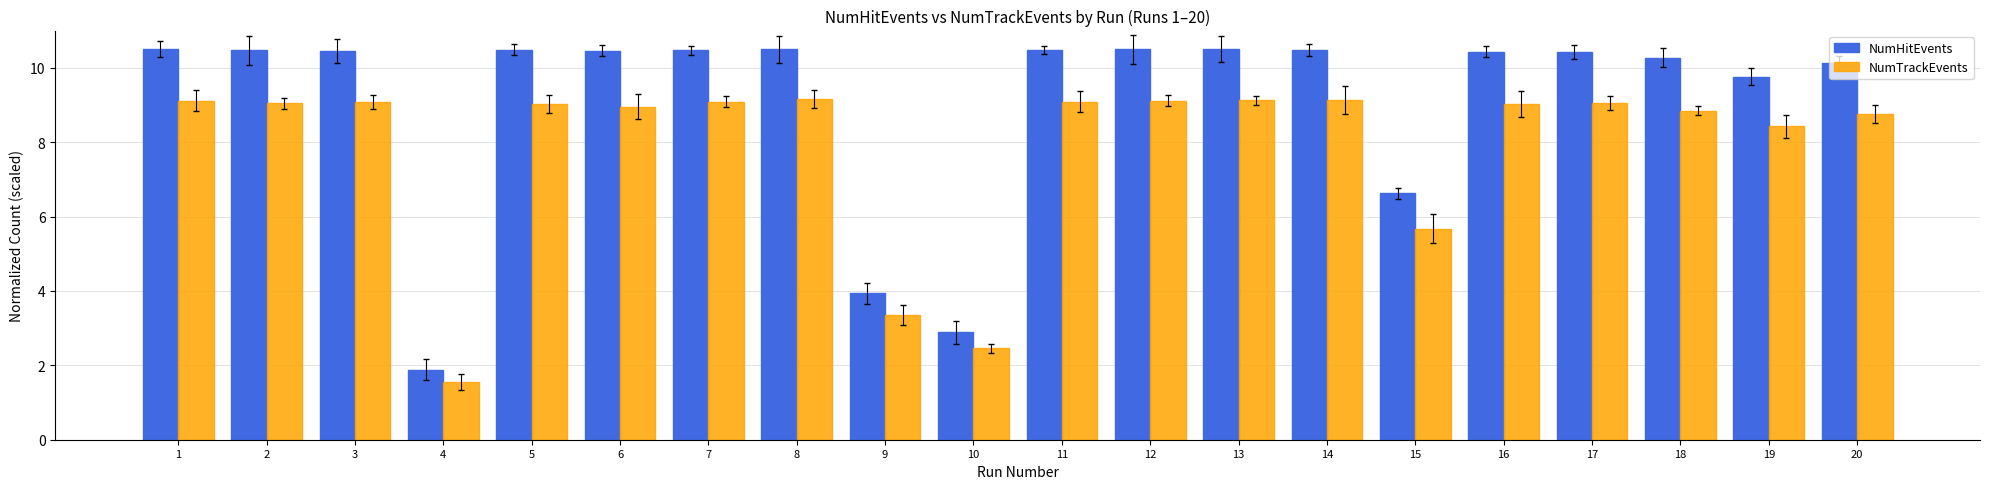

Rank the series at 1 from lowest to highest value.

NumTrackEvents, NumHitEvents